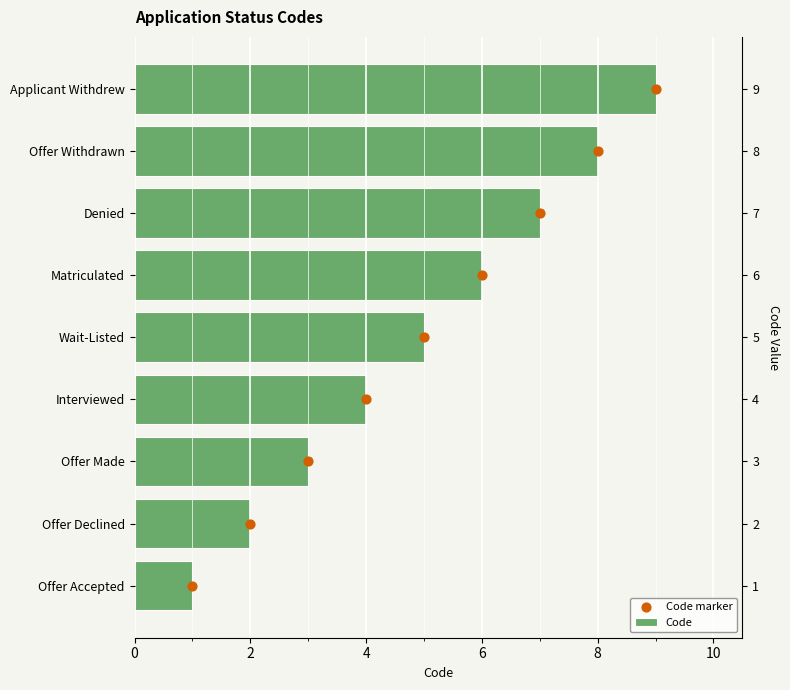

Which series reaches the maximum Y coordinate?

Code